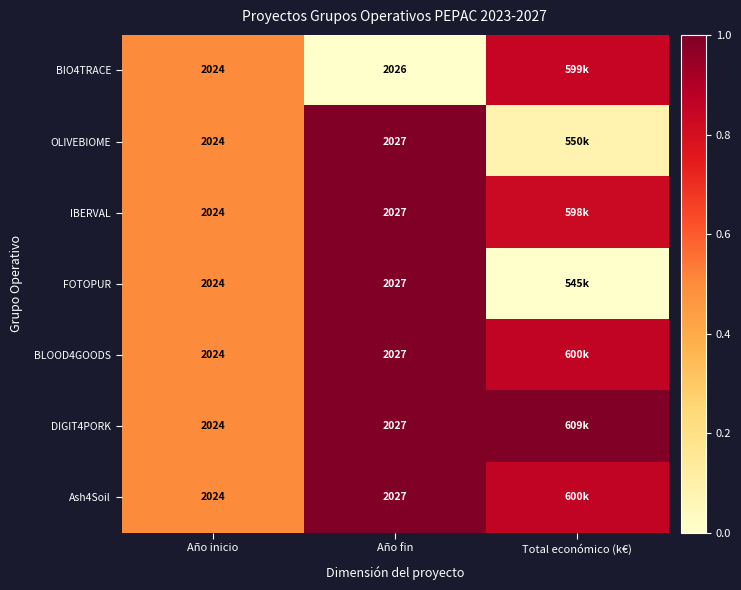

Is the value of BIO4TRACE at Año fin greater than the value of IBERVAL at Año fin?

No